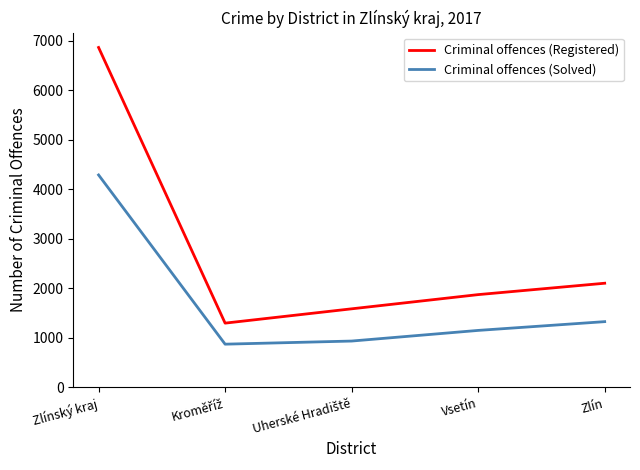

What is the maximum value for Criminal offences (Solved)?

4292